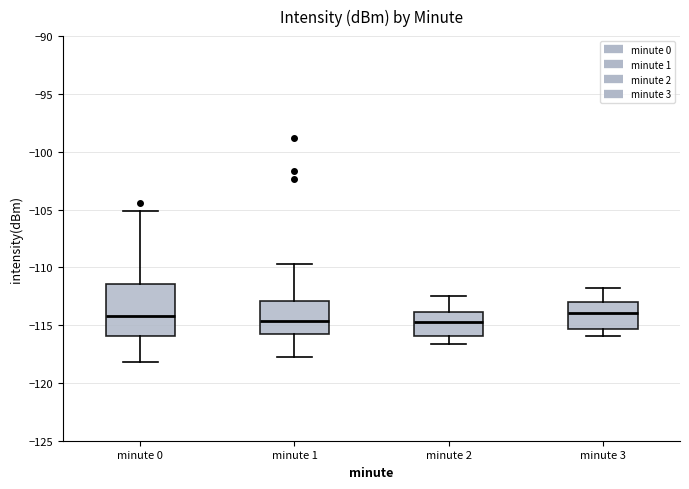

Reading left to right, transcribe this box plot: for each box, give where its median line is, the range the box spans, and where its two whiskers end, as read against the y-axis. The values are not printed on the chart, so give them approximately, as read against the axis.

minute 0: median -114.0, box -116.0 to -111.5, whiskers -118.0 to -105.0
minute 1: median -114.5, box -115.5 to -113.0, whiskers -117.5 to -109.5
minute 2: median -114.5, box -116.0 to -114.0, whiskers -116.5 to -112.5
minute 3: median -114.0, box -115.5 to -113.0, whiskers -116.0 to -112.0